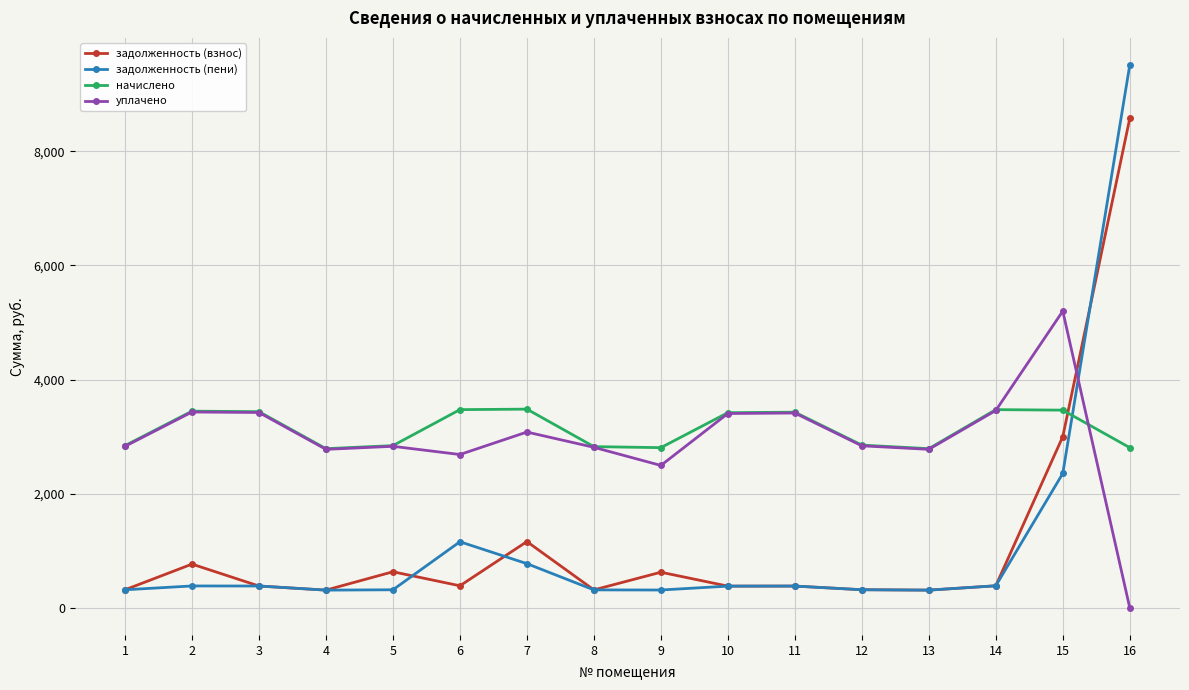

At which category does the chart reach its peak across all series?

16